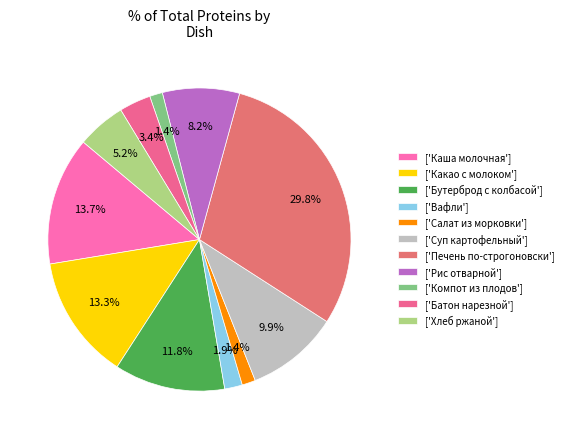

How many segments does this pie chart have?

11